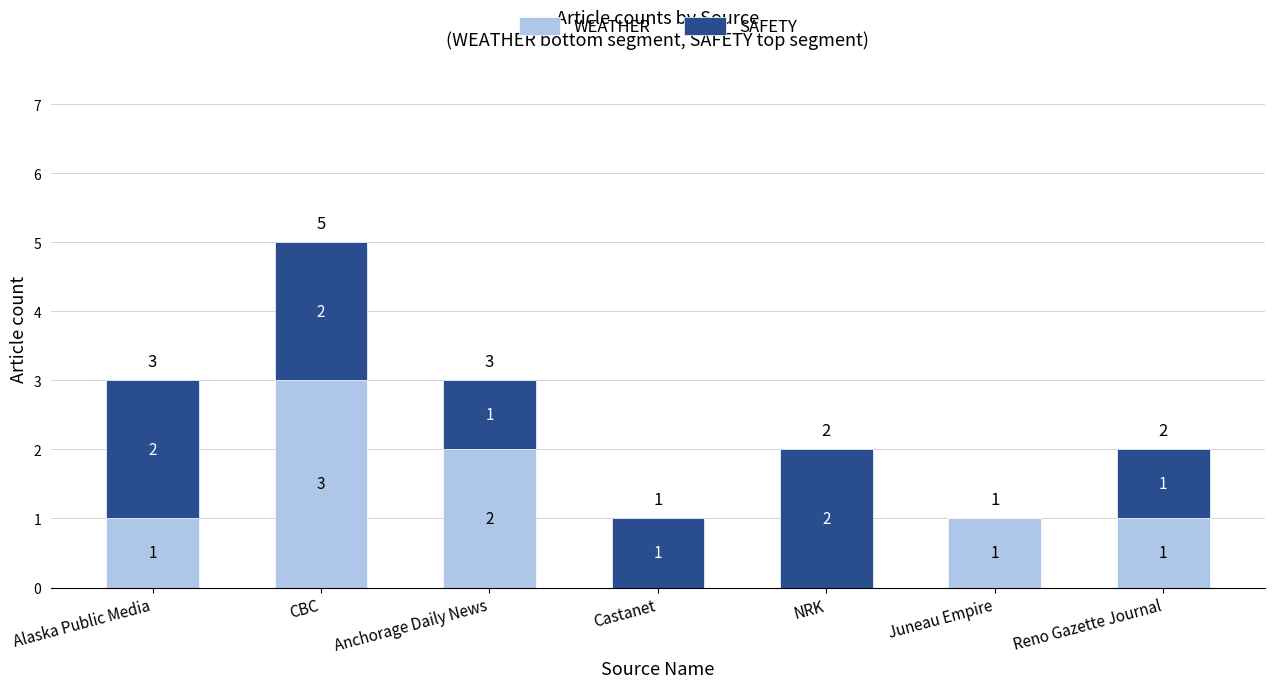

What are all the series names shown in the legend?

WEATHER, SAFETY